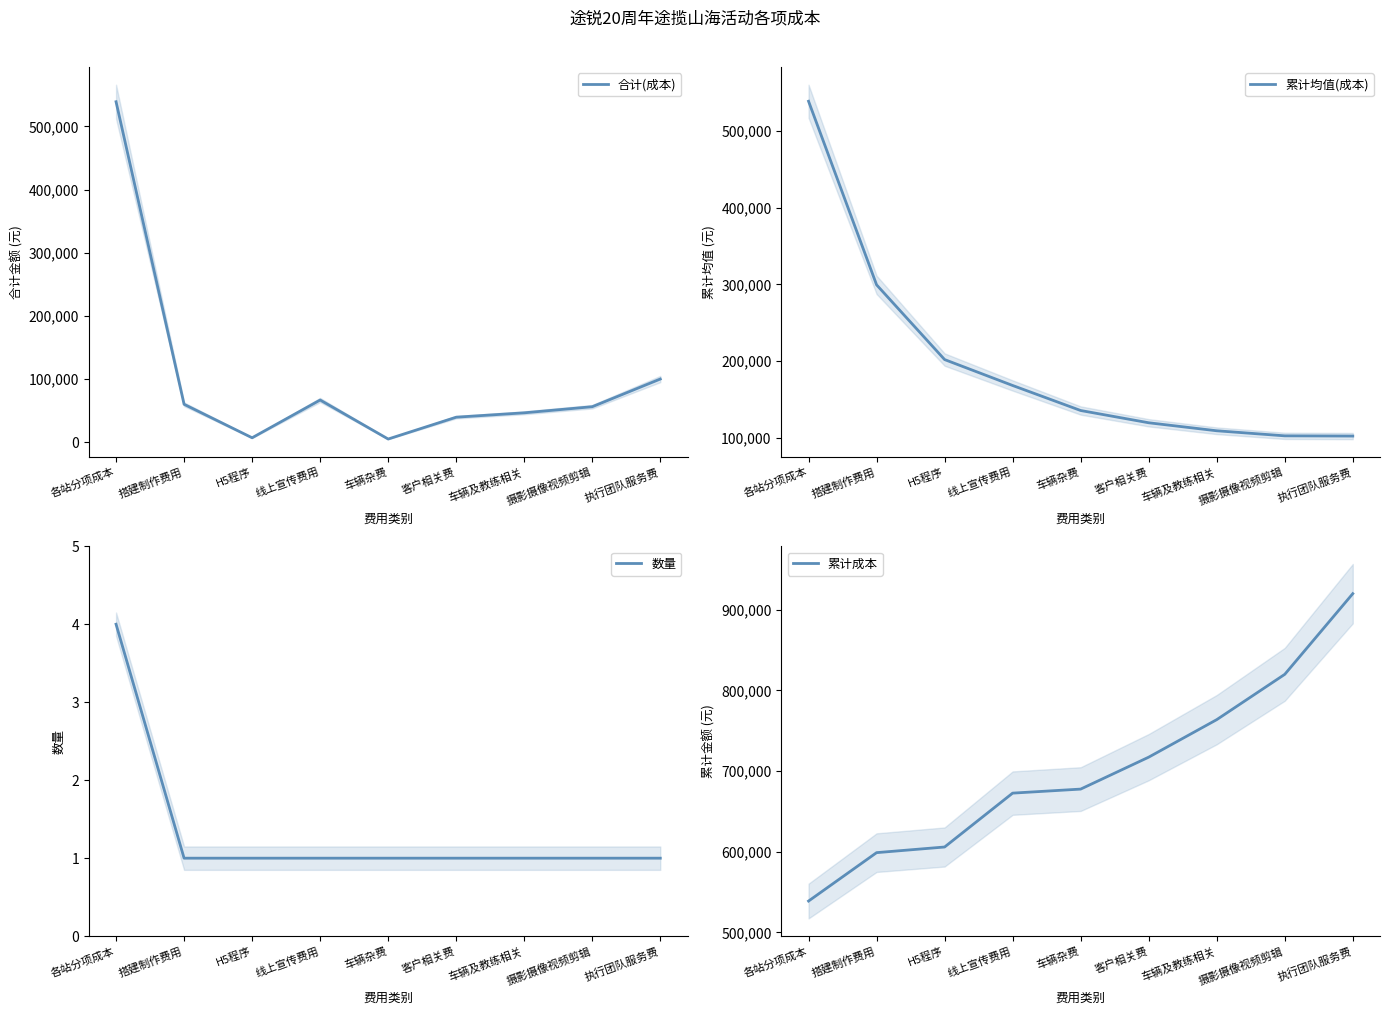

Which series has the widest spread of values?

合计(成本)